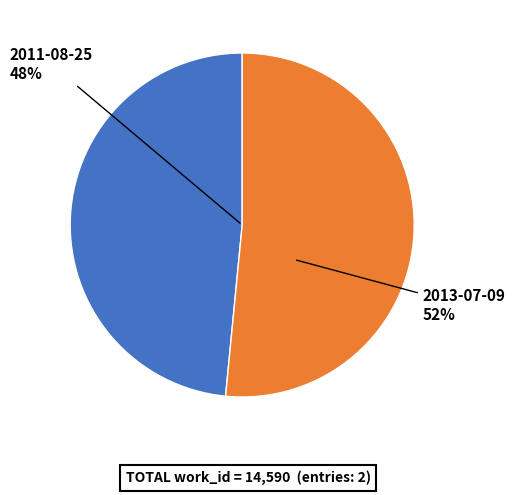

Approximately how many times larger is the value at 2011-08-25 compared to 2013-07-09?

0.9